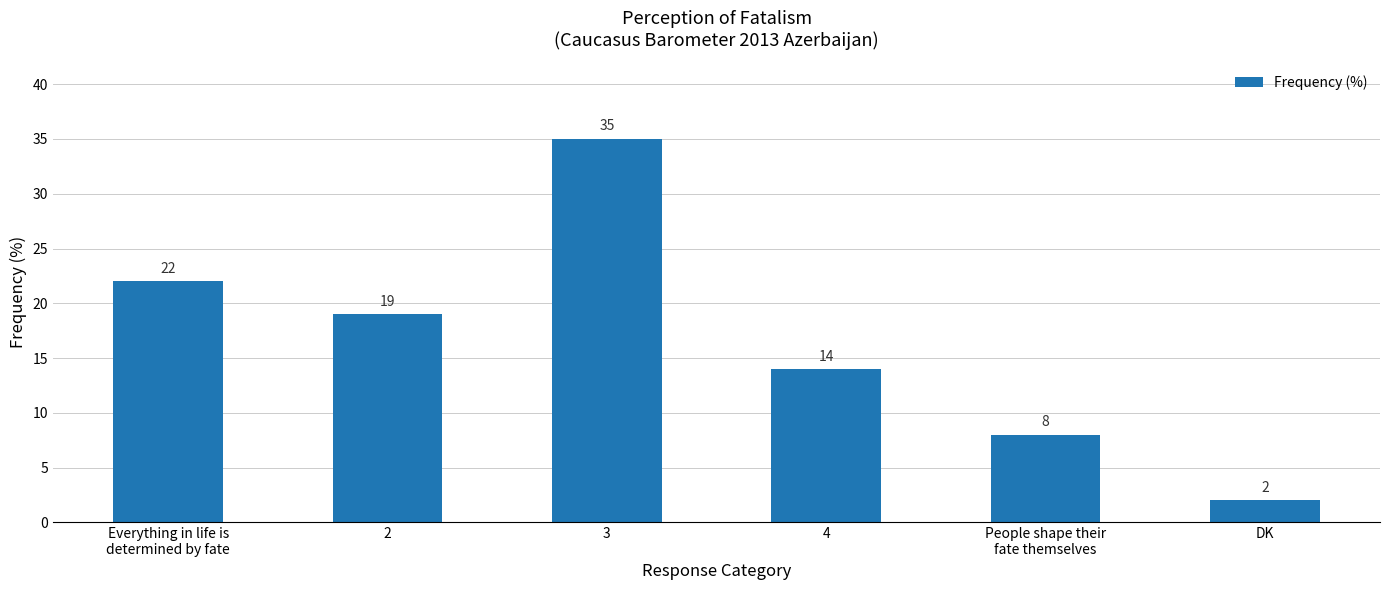

How many bars are there in total?

6